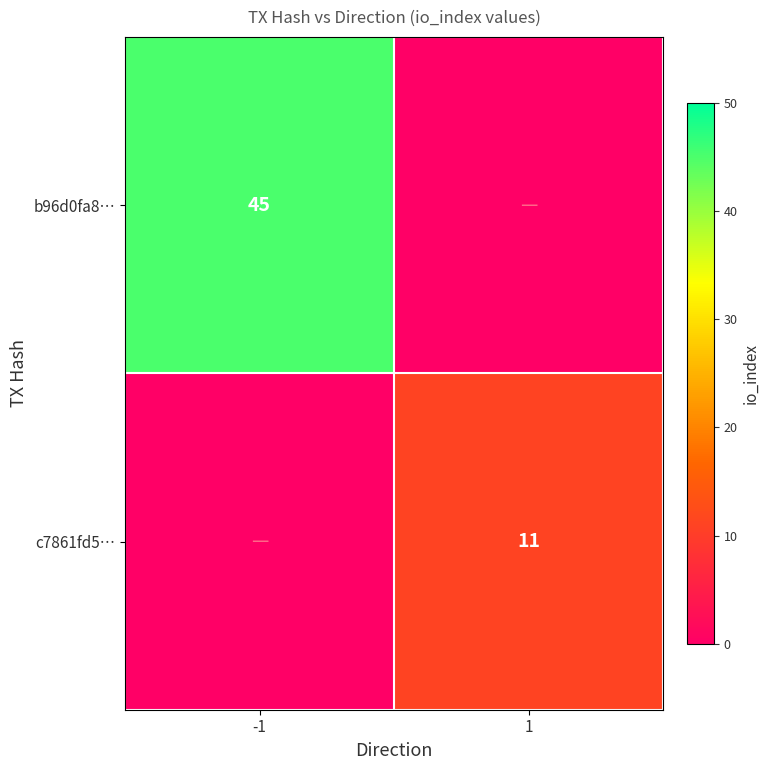

At which category does the chart reach its peak across all series?

-1